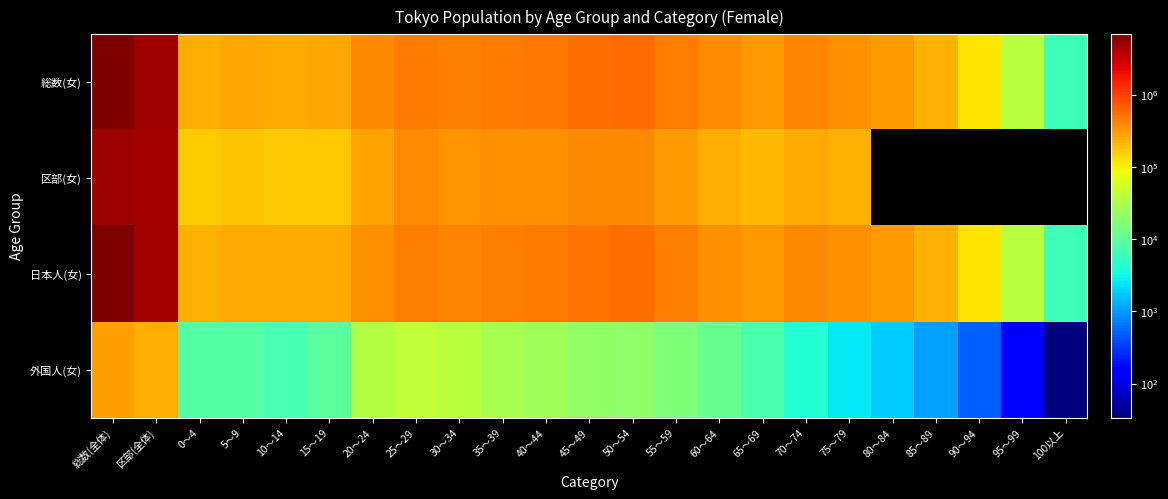

Where does the 区部(女) series first go above 347185?

総数(全体)